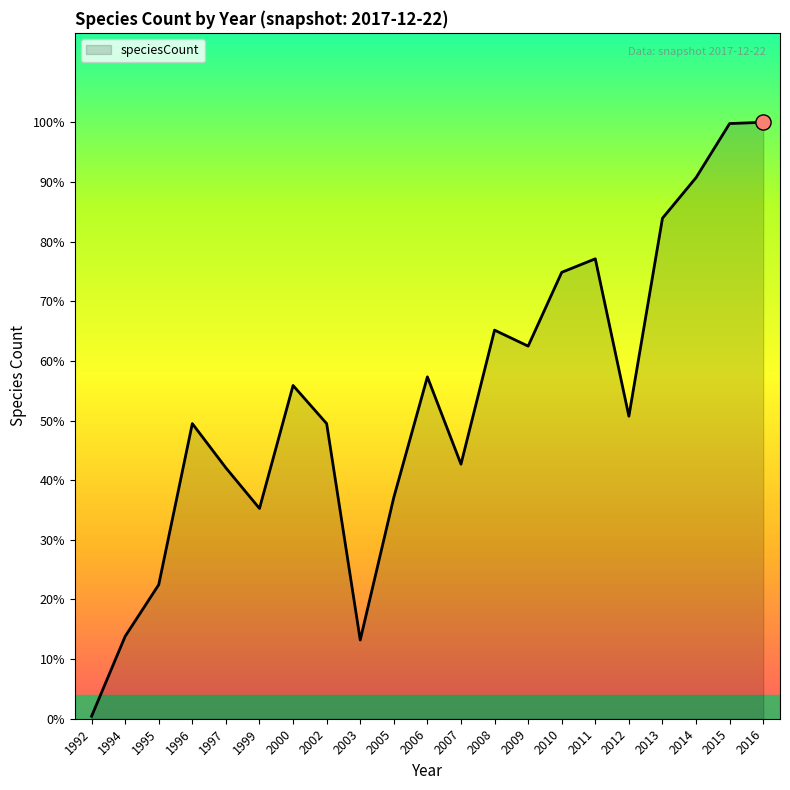

Approximately how many times larger is the value at 1996 compared to 1997?

1.2